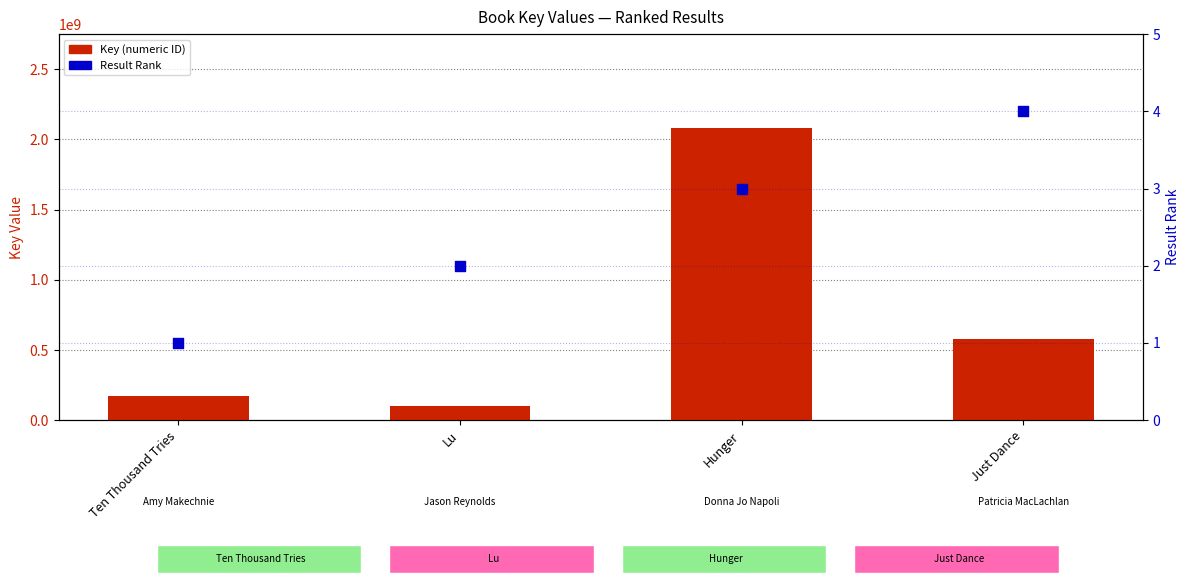

At which category is the sum across all series the highest?

Hunger